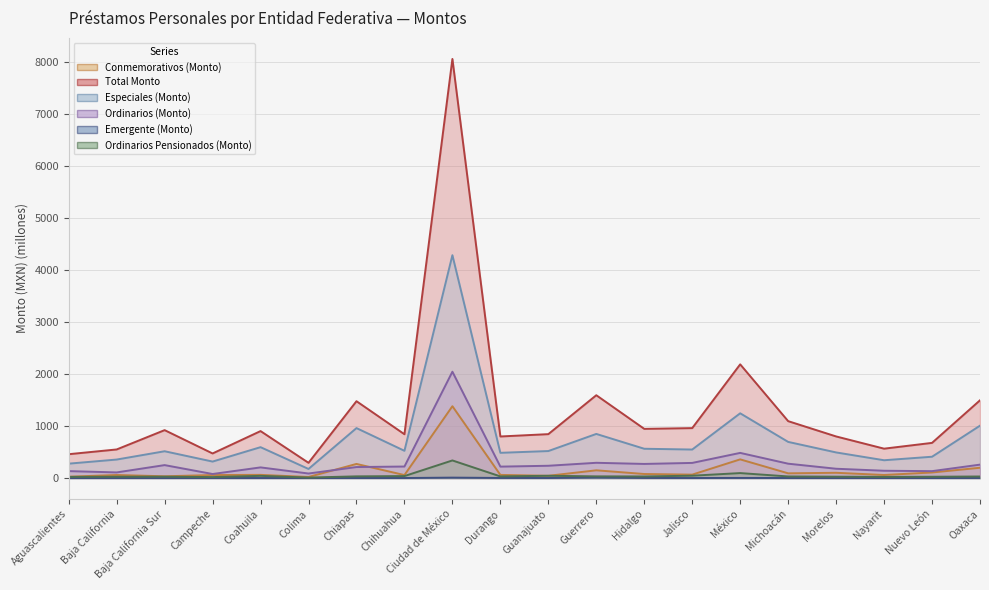

Rank the series by their maximum value, from lowest to highest.

Emergente (Monto), Ordinarios Pensionados (Monto), Conmemorativos (Monto), Ordinarios (Monto), Especiales (Monto), Total Monto